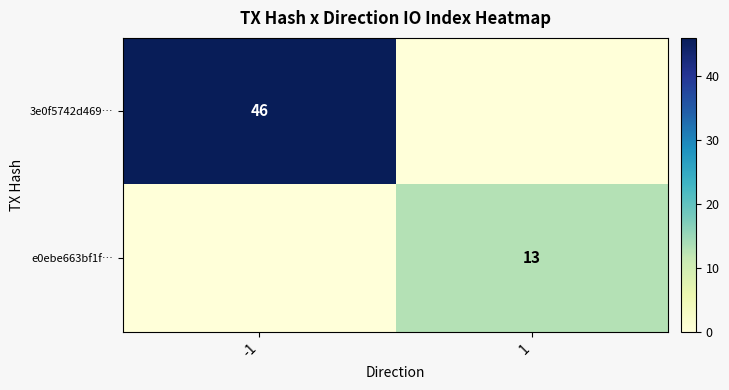

How many categories are shown in the chart?

2